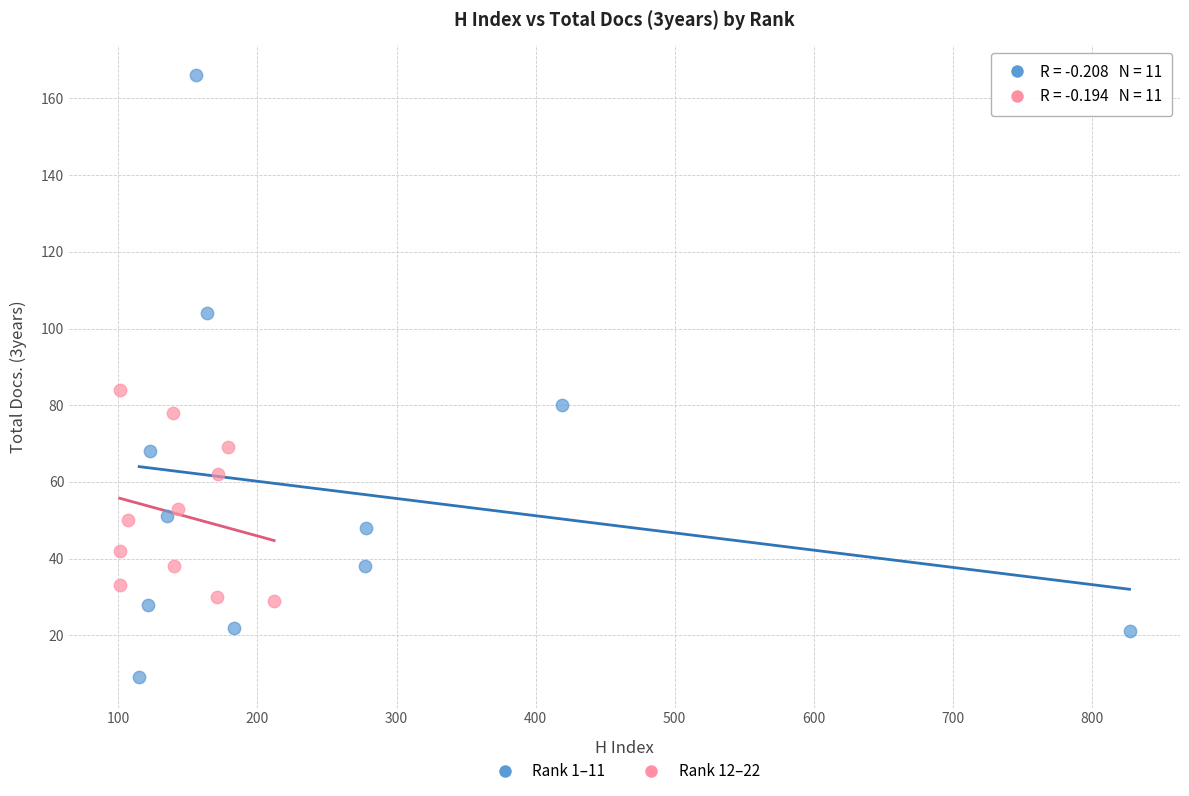

Which series contains the lowest Y value?

Rank 1–11